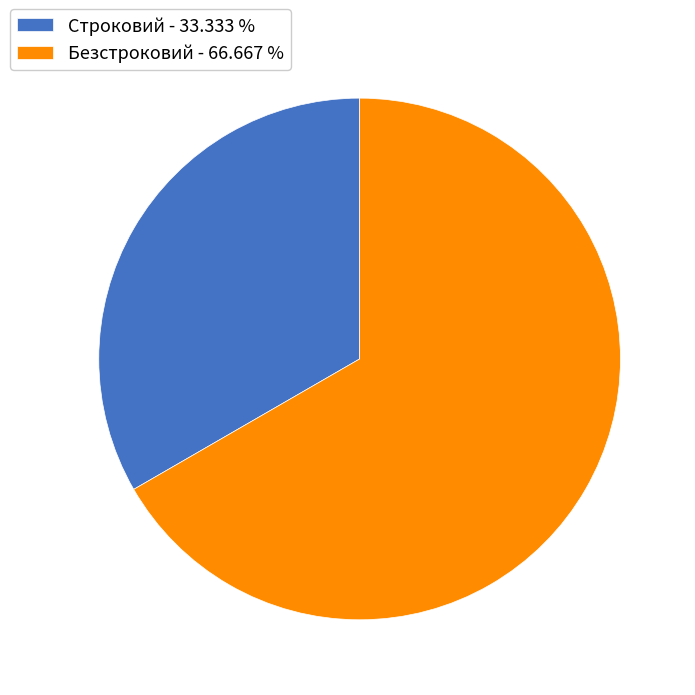

Approximately how many times larger is the value at Безстроковий compared to Строковий?

2.0